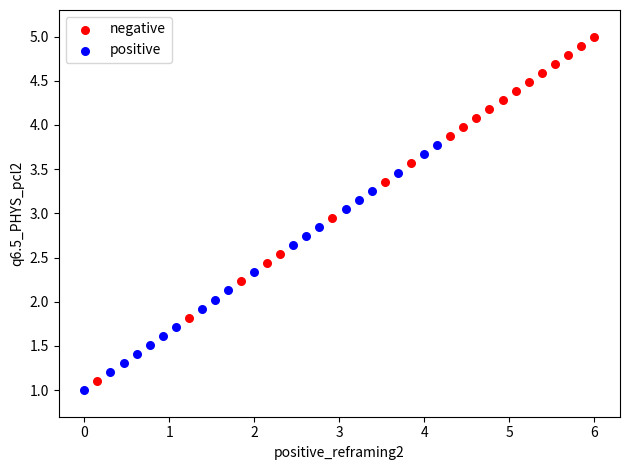

Which series reaches the maximum Y coordinate?

negative